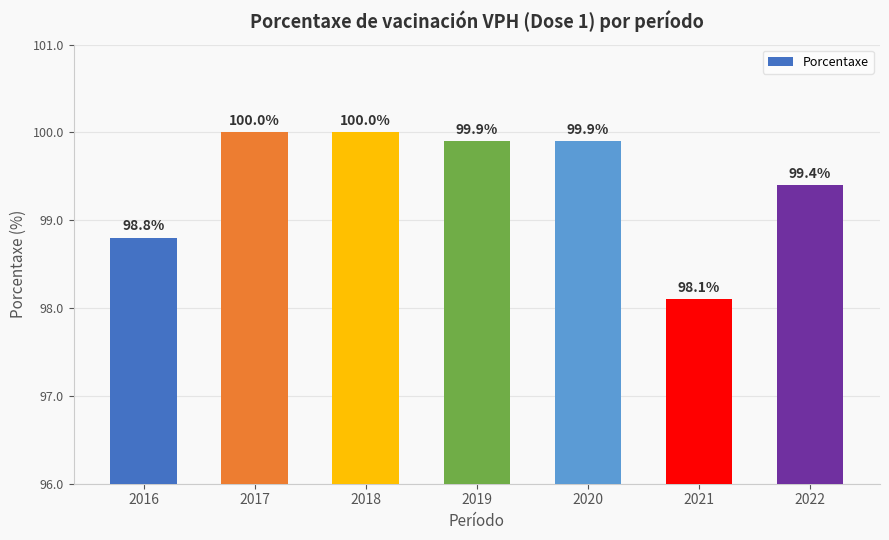

The chart shows a value of 98.1 at 2021. True or false?

True